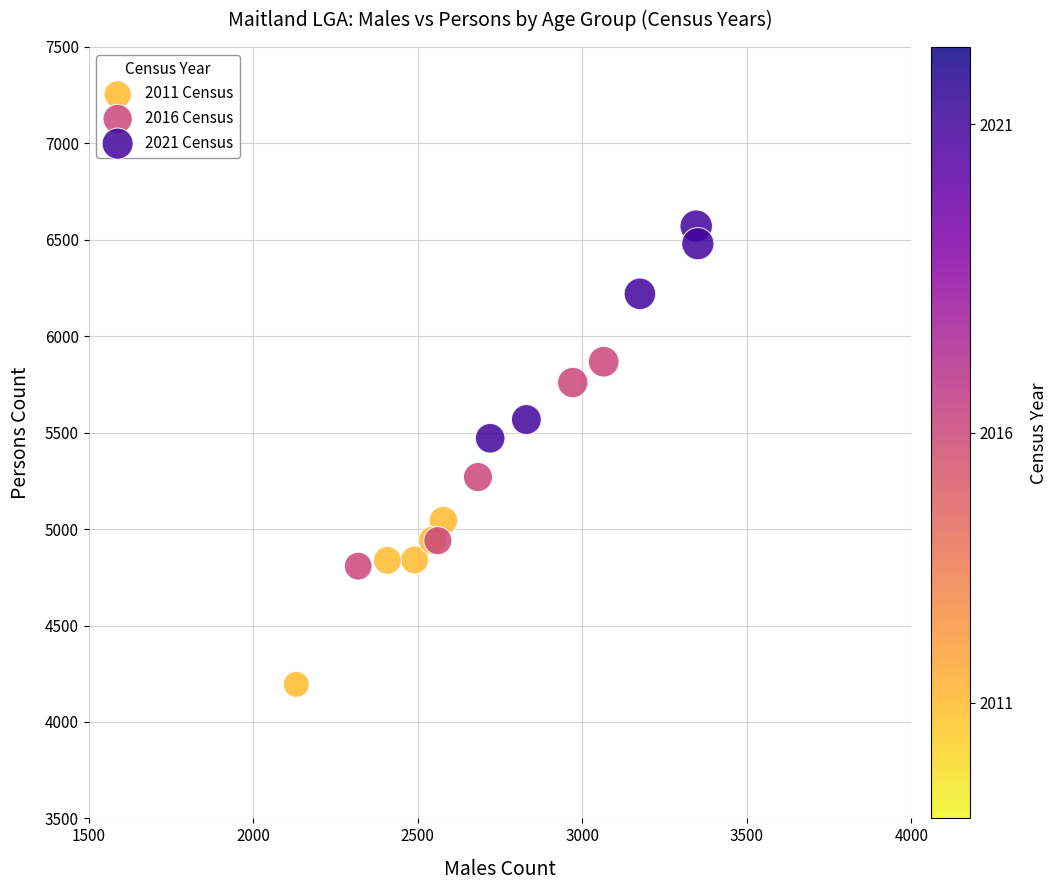

What are all the series names shown in the legend?

2011 Census, 2016 Census, 2021 Census